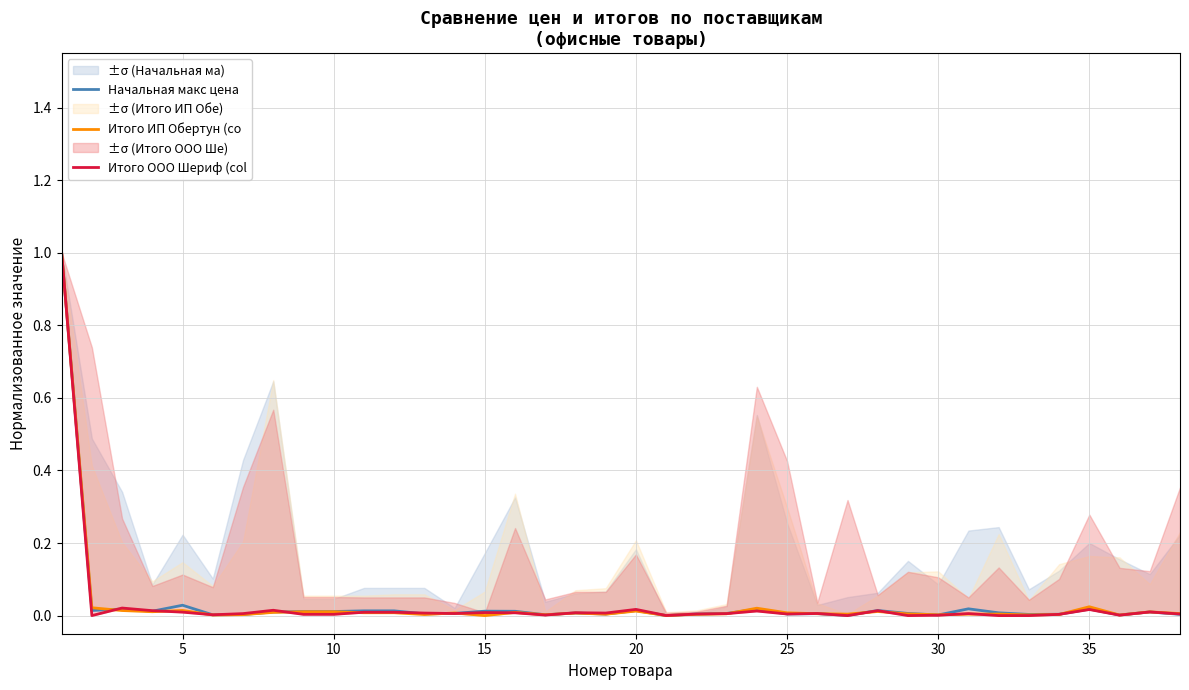

List the series in order of their overall mean, lowest first.

Итого ООО Шериф (col, Итого ИП Обертун (co, Начальная макс цена 